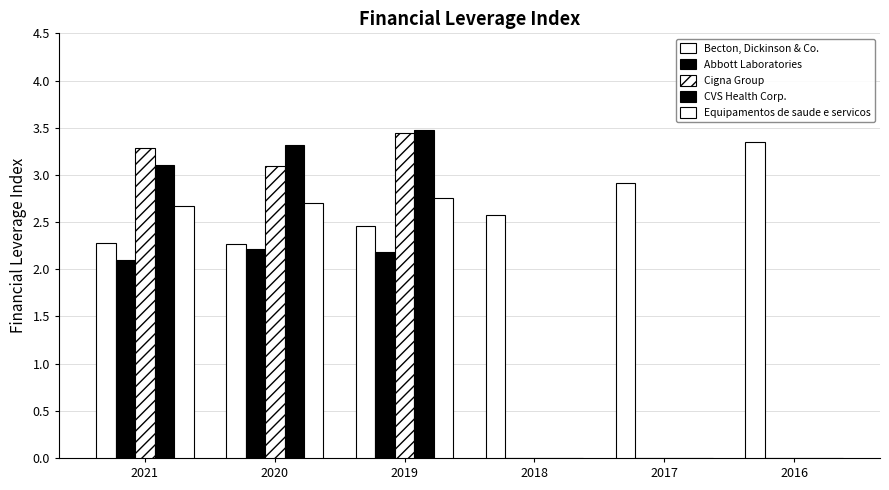

What is the difference between the highest and lowest values at 2019?

1.3